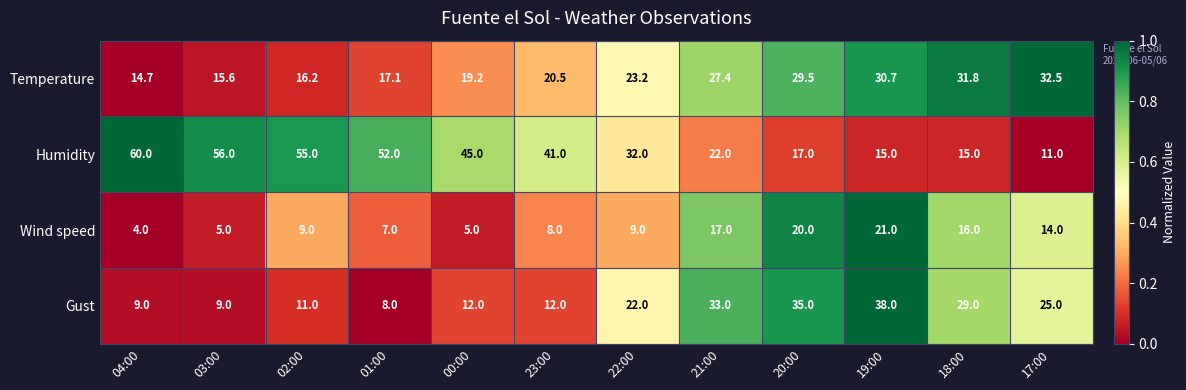

What is the sum of the Gust values at 23:00 and 18:00?

41.0